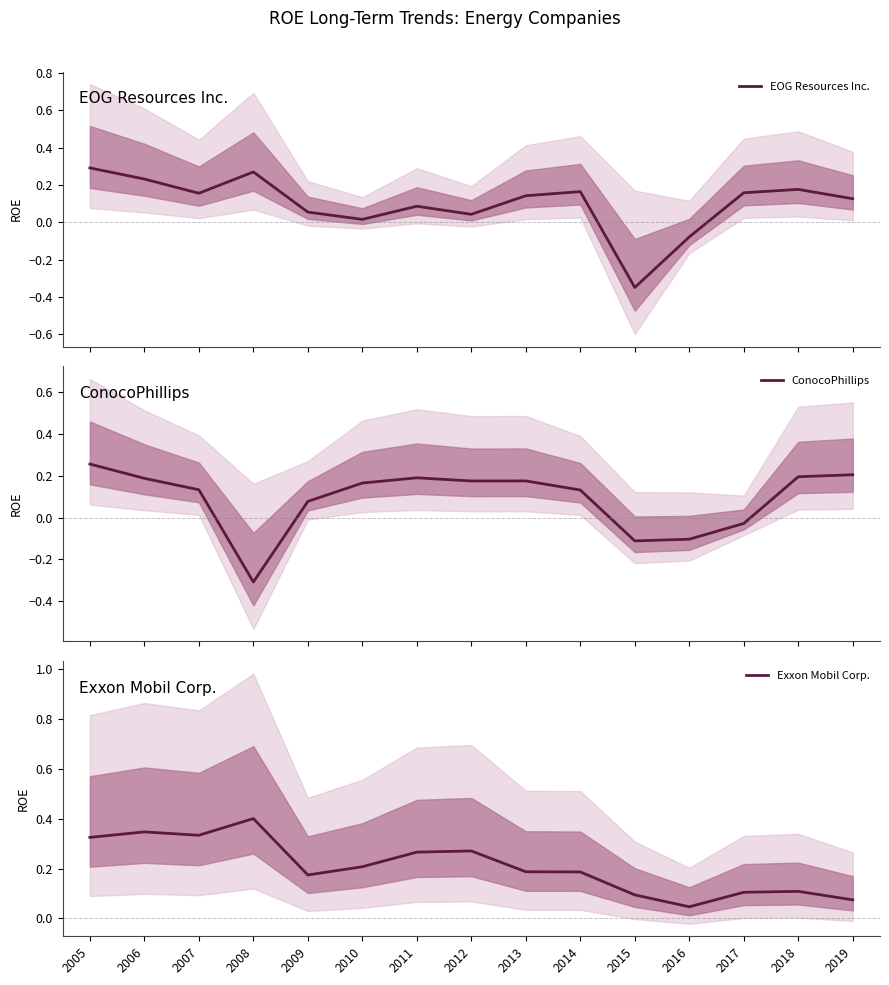

At which category does EOG Resources Inc. reach its first local peak?

2008